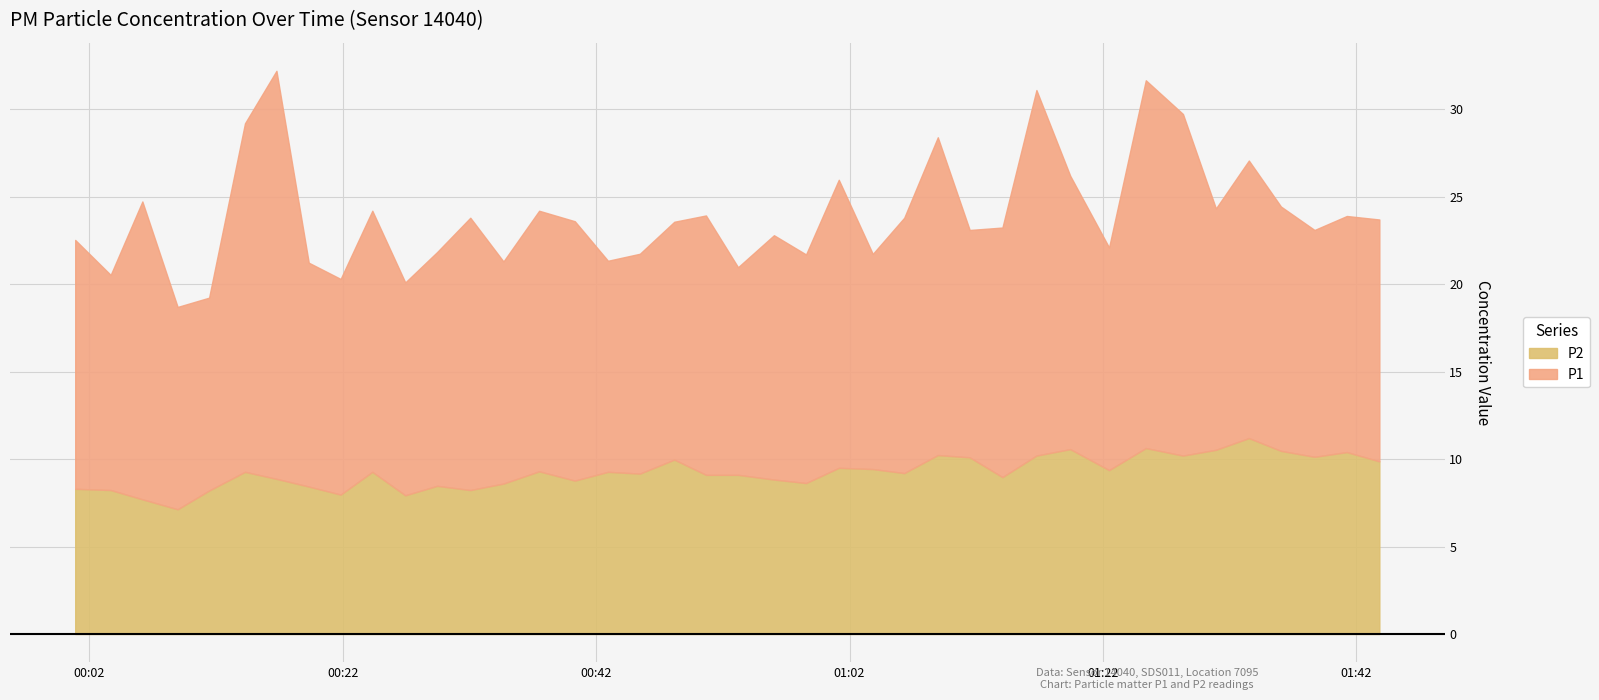

What is the spread (max minus min) of values at 2022-08-05T01:14:04?

5.3